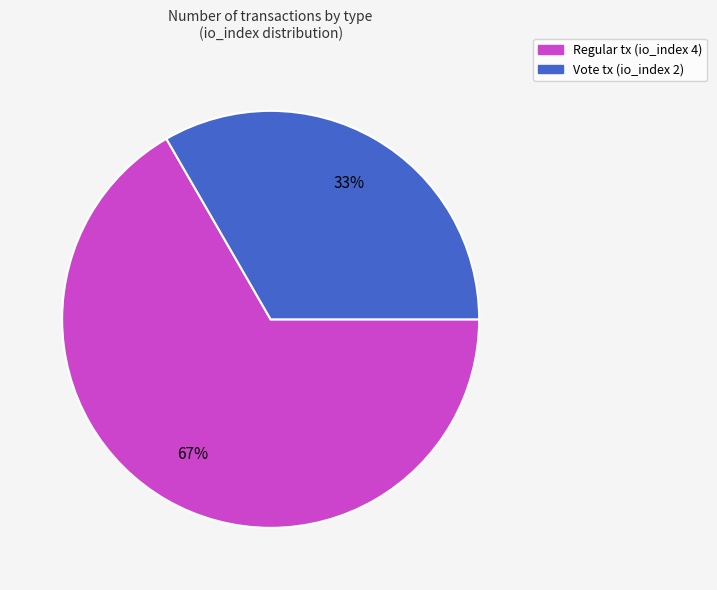

True or false: Regular tx (io_index 4) accounts for 67% of the total.

True